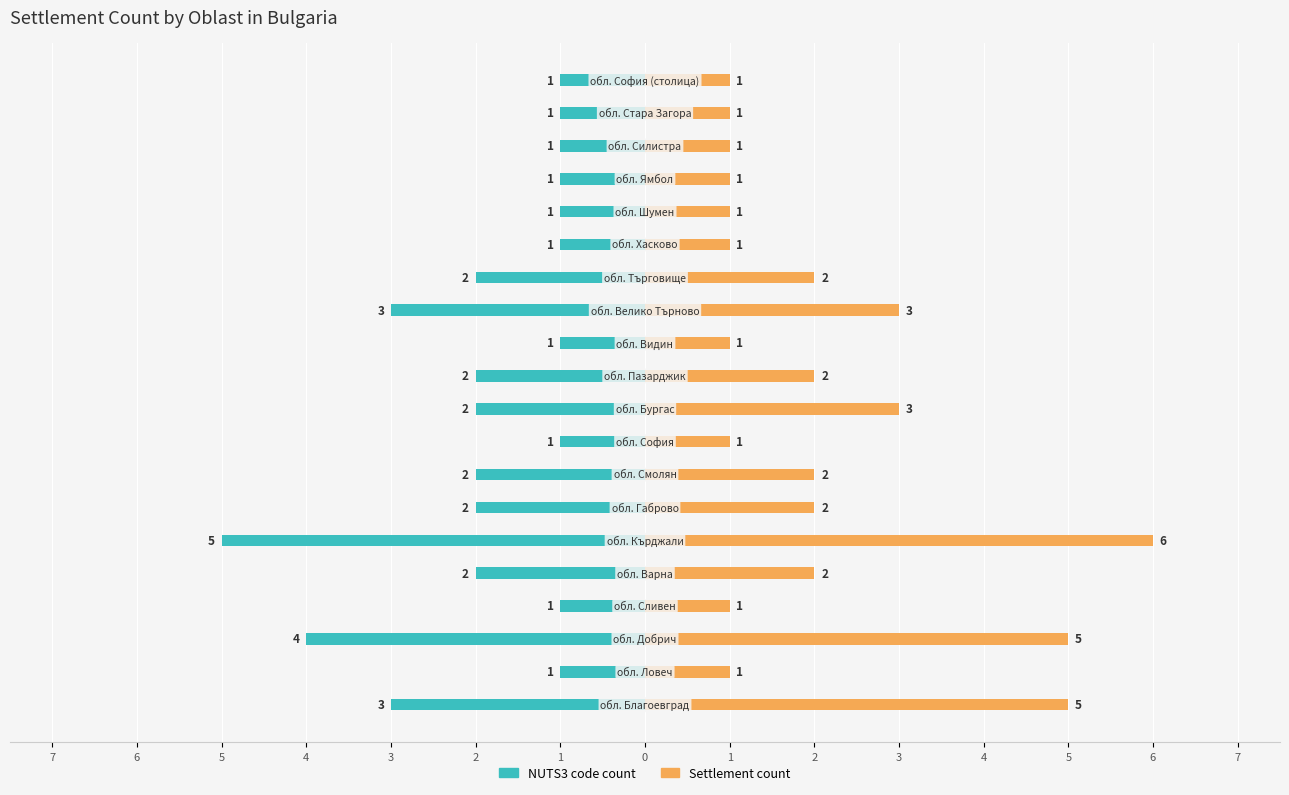

At how many categories does at least one series exceed 2?

5